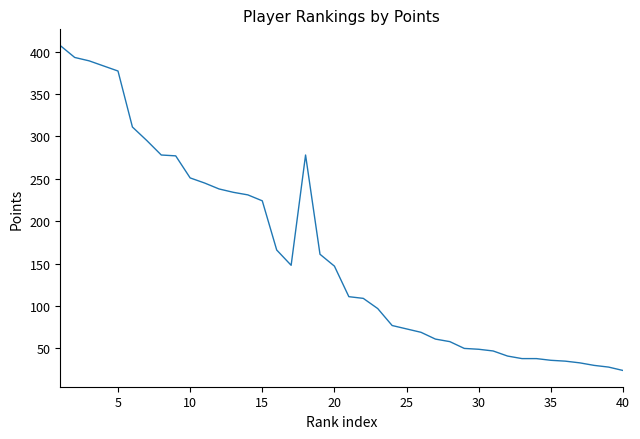

What is the smallest value displayed?

24